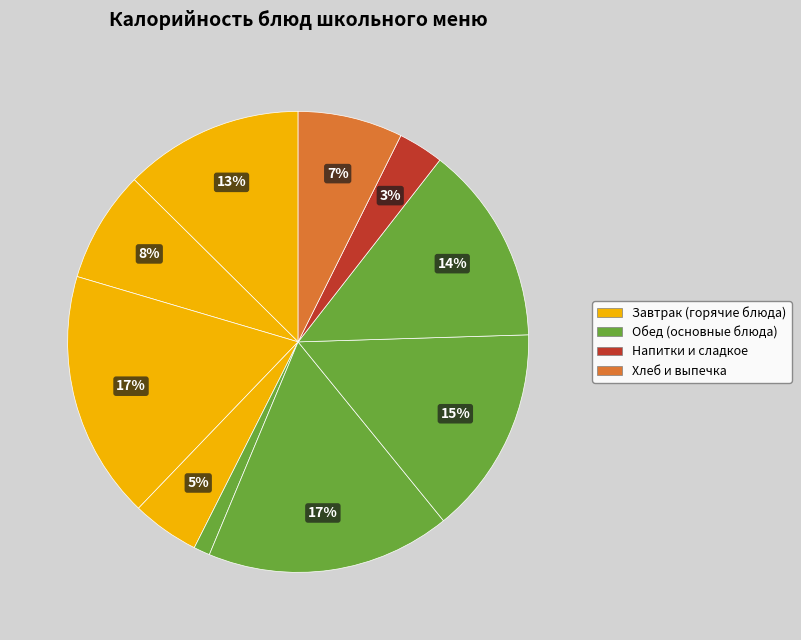

How many segments does this pie chart have?

10